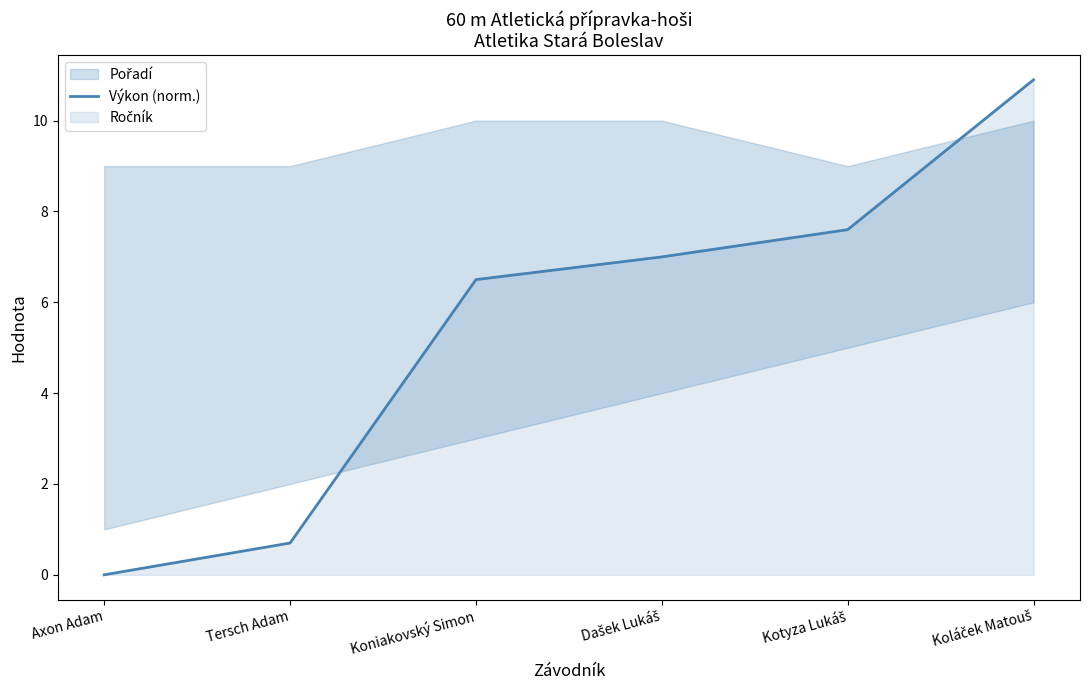

The chart shows a value of 10.9 at Koláček Matouš. True or false?

True